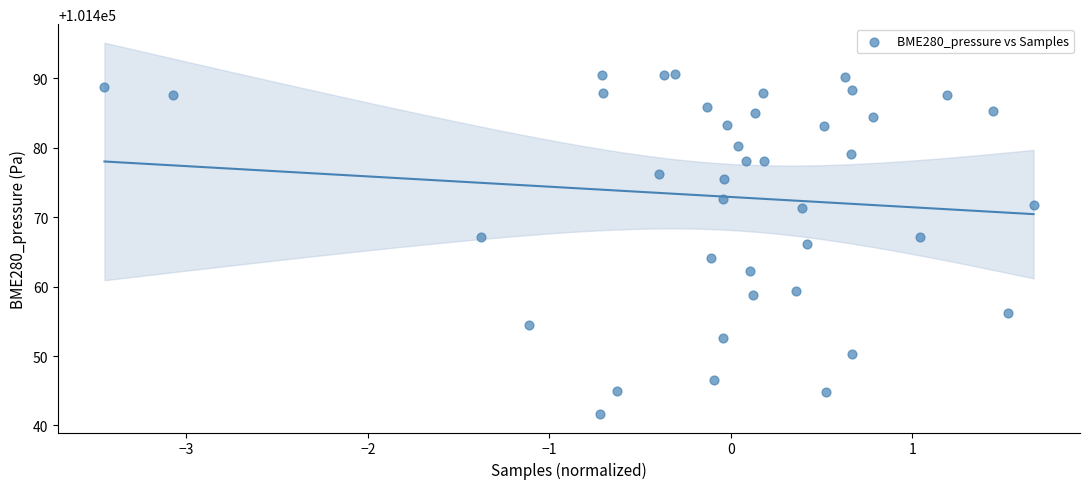

What is the range of Y values (max minus min)?

49.0